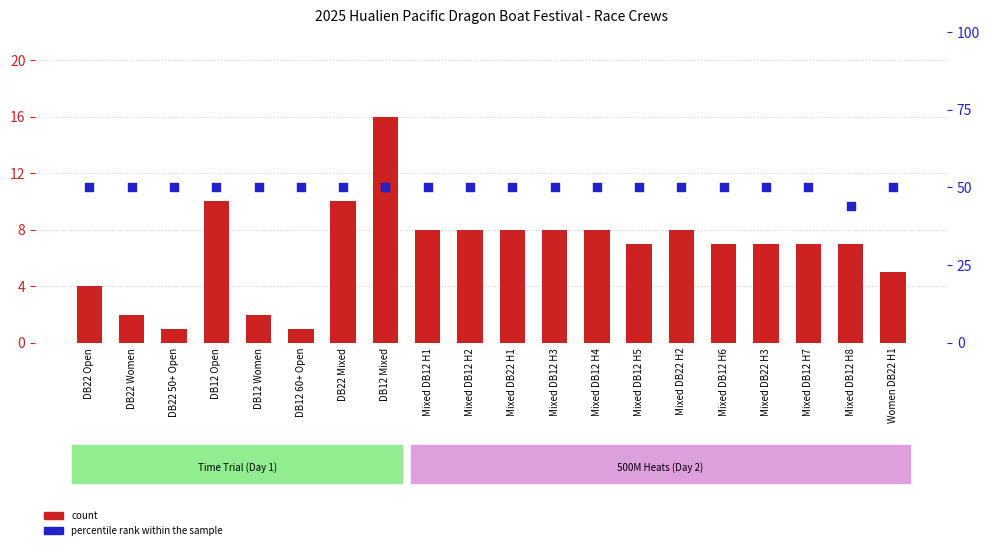

Which series has the widest spread of Y values?

count